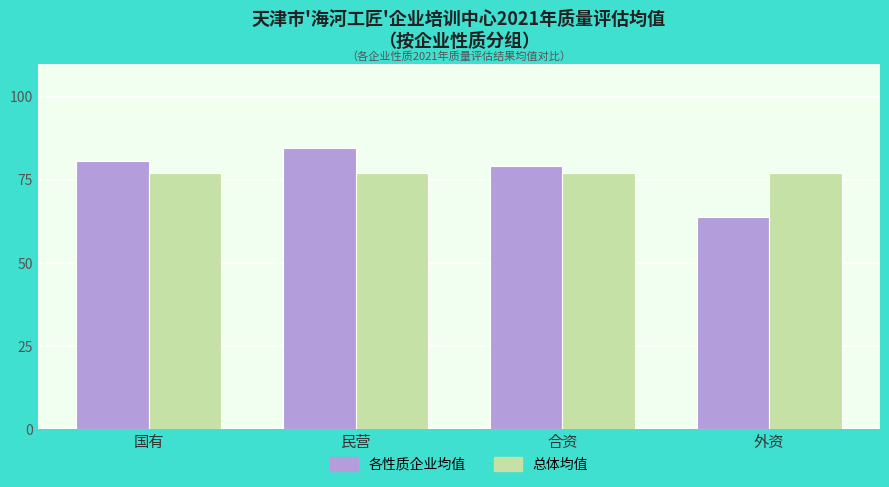

At which label does 各性质企业均值 reach its peak?

民营